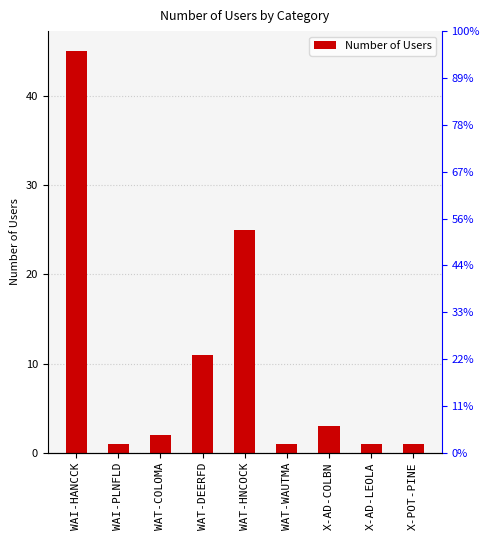

What position from the left is WAI-PLNFLD?

2